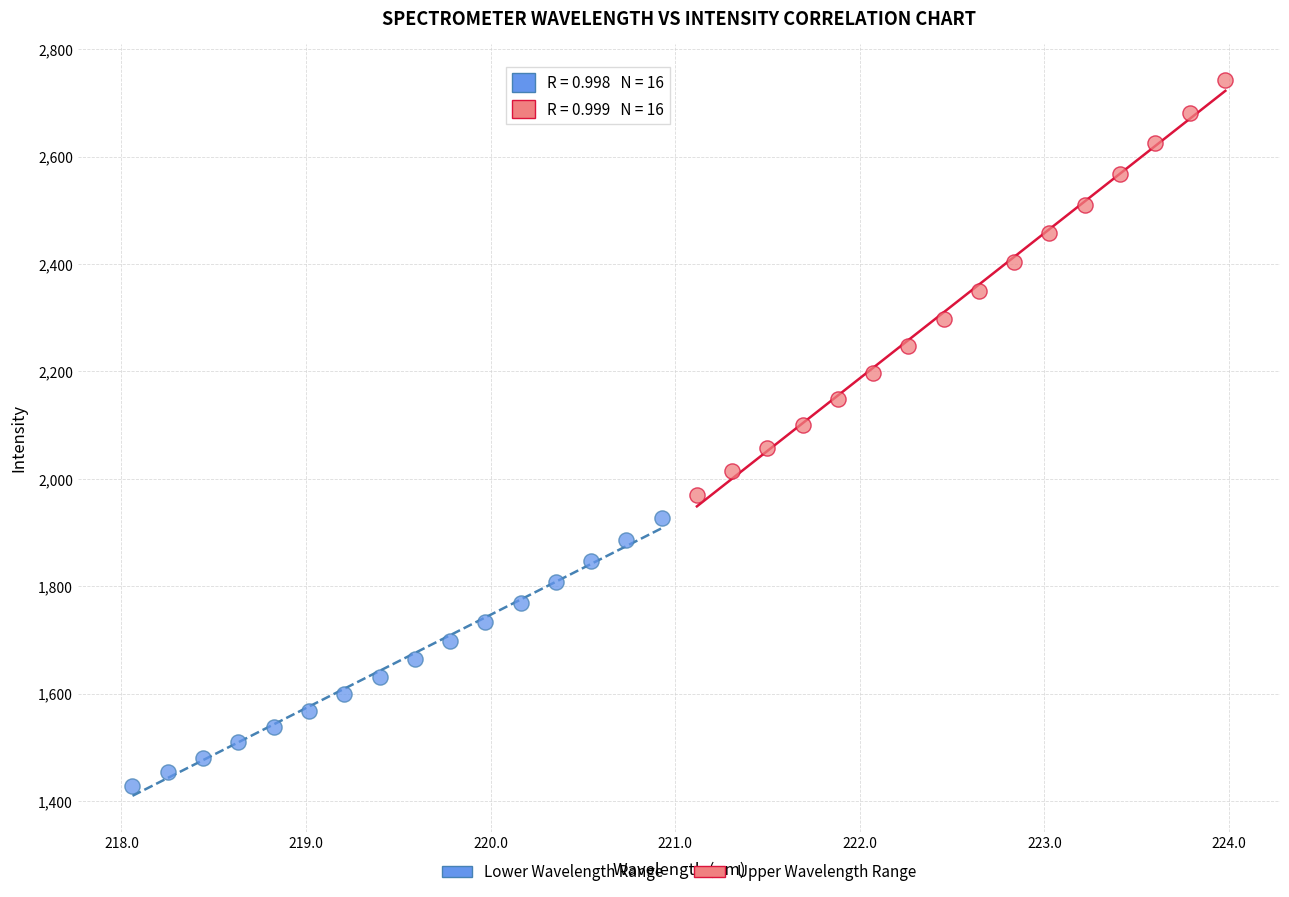

Which series has the largest Y range (max minus min)?

Upper Wavelength Range